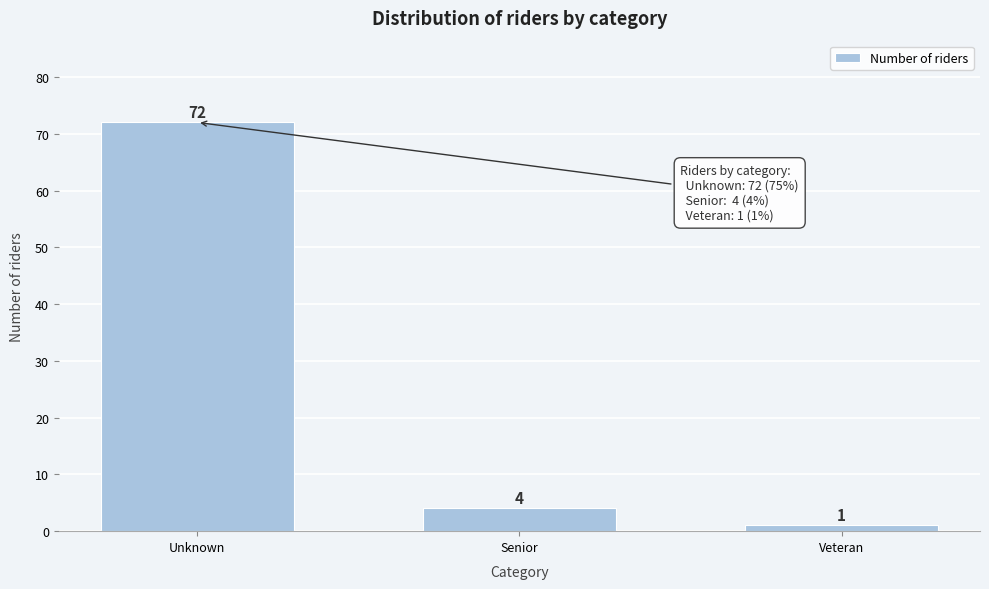

Reading left to right, list all the values displayed in this chart.

Unknown=72	Senior=4	Veteran=1